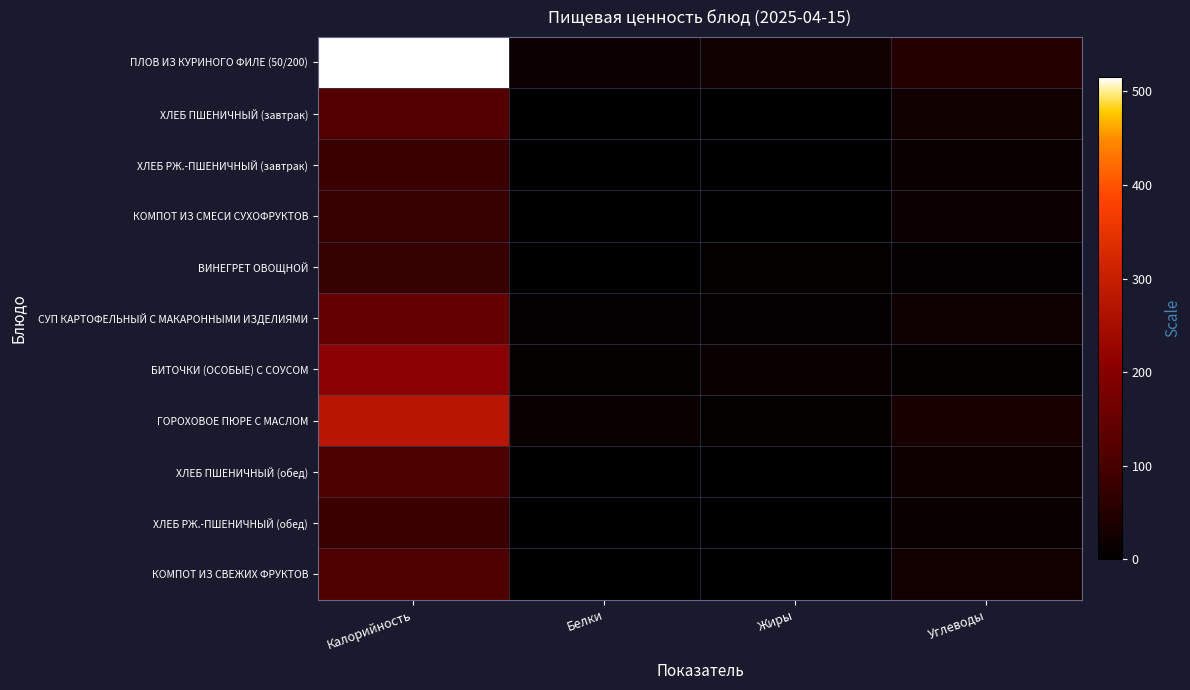

Reading left to right, list all the values displayed in this chart.

ПЛОВ ИЗ КУРИНОГО ФИЛЕ (50/200): Калорийность=515.3	Белки=18.3	Жиры=24.9	Углеводы=54.3
ХЛЕБ ПШЕНИЧНЫЙ (завтрак): Калорийность=121.2	Белки=3.9	Жиры=0.3	Углеводы=25.7
ХЛЕБ РЖ.-ПШЕНИЧНЫЙ (завтрак): Калорийность=81.6	Белки=2.6	Жиры=0.3	Углеводы=17.0
КОМПОТ ИЗ СМЕСИ СУХОФРУКТОВ: Калорийность=77.4	Белки=0.0	Жиры=0.0	Углеводы=19.4
ВИНЕГРЕТ ОВОЩНОЙ: Калорийность=75.4	Белки=0.7	Жиры=6.1	Углеводы=4.3
СУП КАРТОФЕЛЬНЫЙ С МАКАРОННЫМИ ИЗДЕЛИЯМИ: Калорийность=146.8	Белки=5.0	Жиры=5.1	Углеводы=20.2
БИТОЧКИ (ОСОБЫЕ) С СОУСОМ: Калорийность=206.8	Белки=8.6	Жиры=15.8	Углеводы=7.5
ГОРОХОВОЕ ПЮРЕ С МАСЛОМ: Калорийность=277.2	Белки=16.8	Жиры=7.6	Углеводы=35.2
ХЛЕБ ПШЕНИЧНЫЙ (обед): Калорийность=109.2	Белки=3.5	Жиры=0.3	Углеводы=23.1
ХЛЕБ РЖ.-ПШЕНИЧНЫЙ (обед): Калорийность=81.6	Белки=2.6	Жиры=0.3	Углеводы=17.0
КОМПОТ ИЗ СВЕЖИХ ФРУКТОВ: Калорийность=111.2	Белки=0.2	Жиры=0.2	Углеводы=27.0